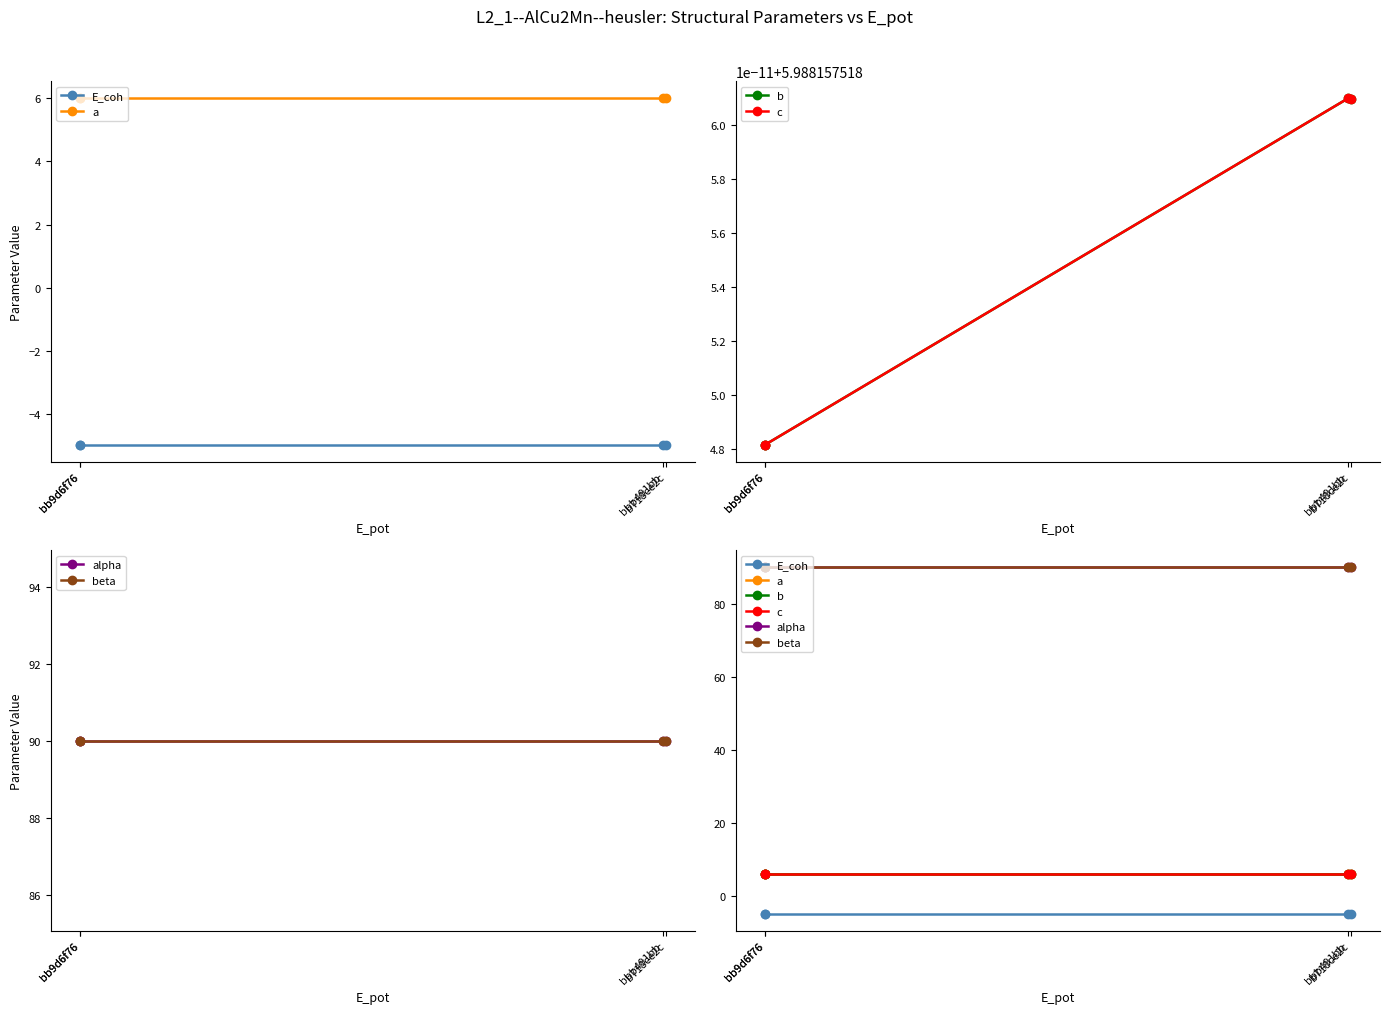

Which category has the lowest value across all series?

bb9d6f76